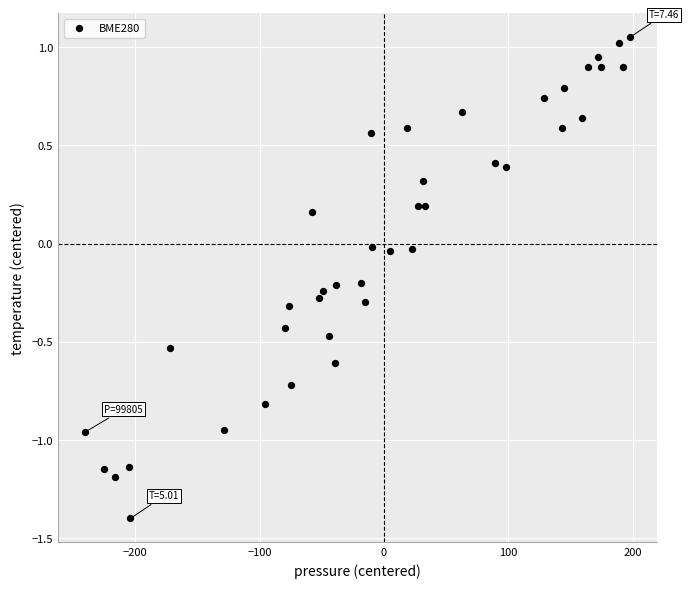

What is the range of X values (max minus min)?

437.9